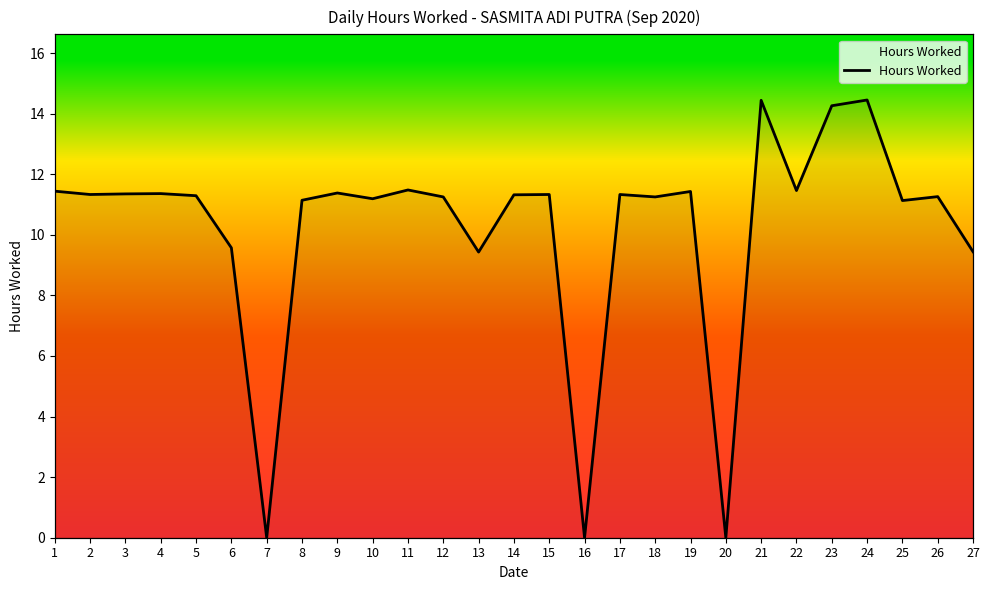

Is it true that the value at 17 is 11.3?

True